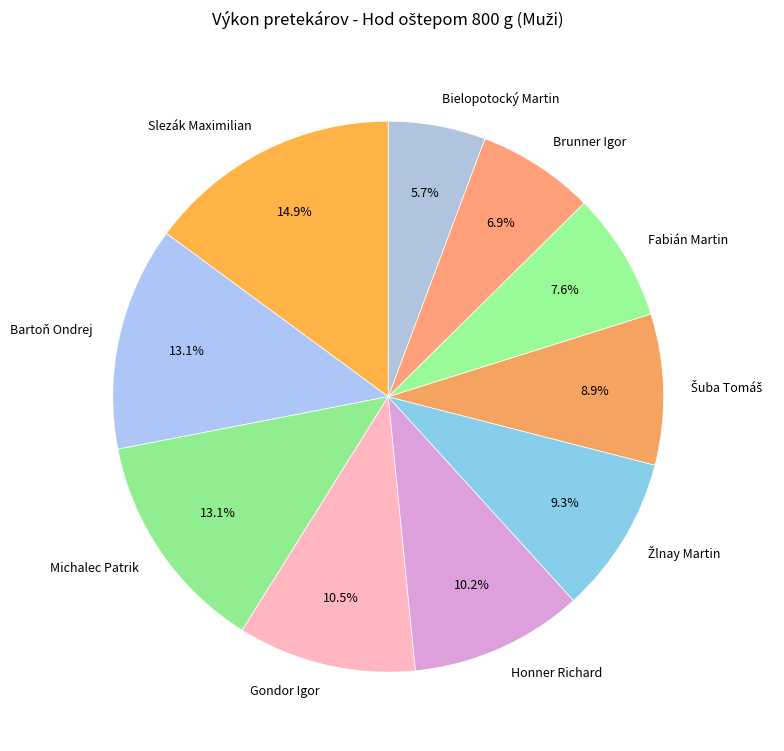

To the nearest percent, what is the difference between the largest and smallest slice percentages?

9%